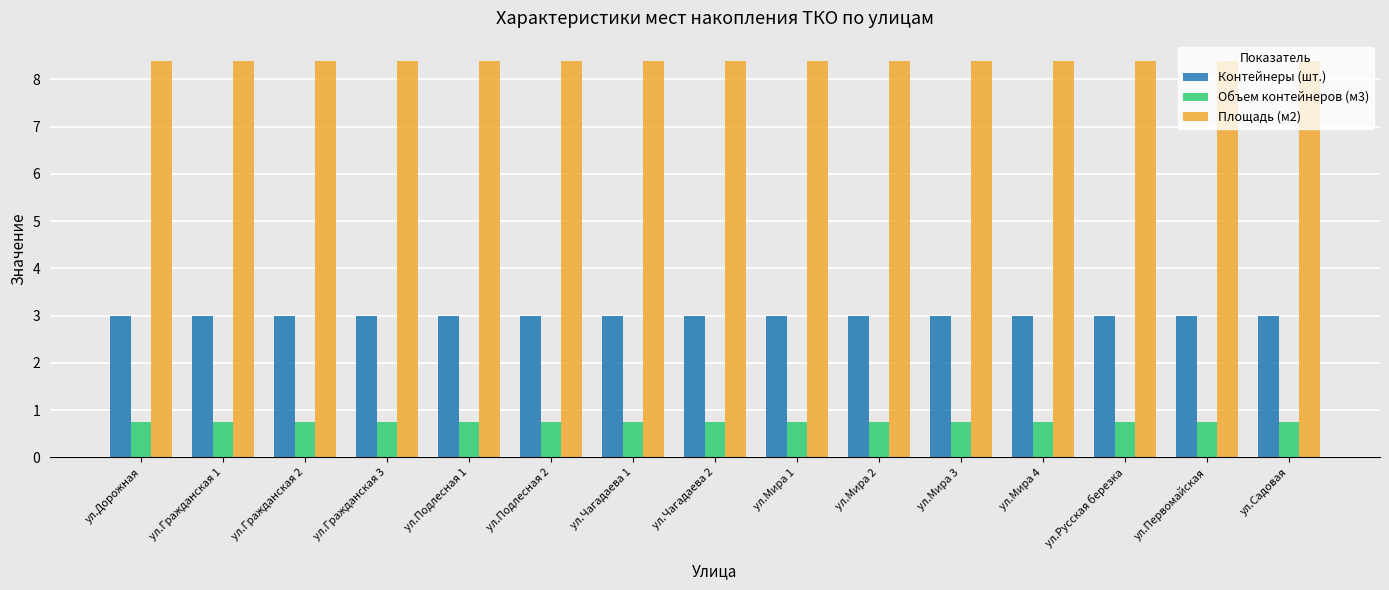

List the series in order of their peak value, highest first.

Площадь (м2), Контейнеры (шт.), Объем контейнеров (м3)